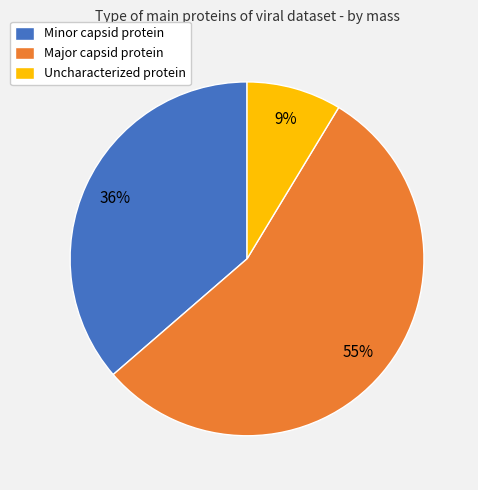

True or false: Uncharacterized protein accounts for 9% of the total.

True